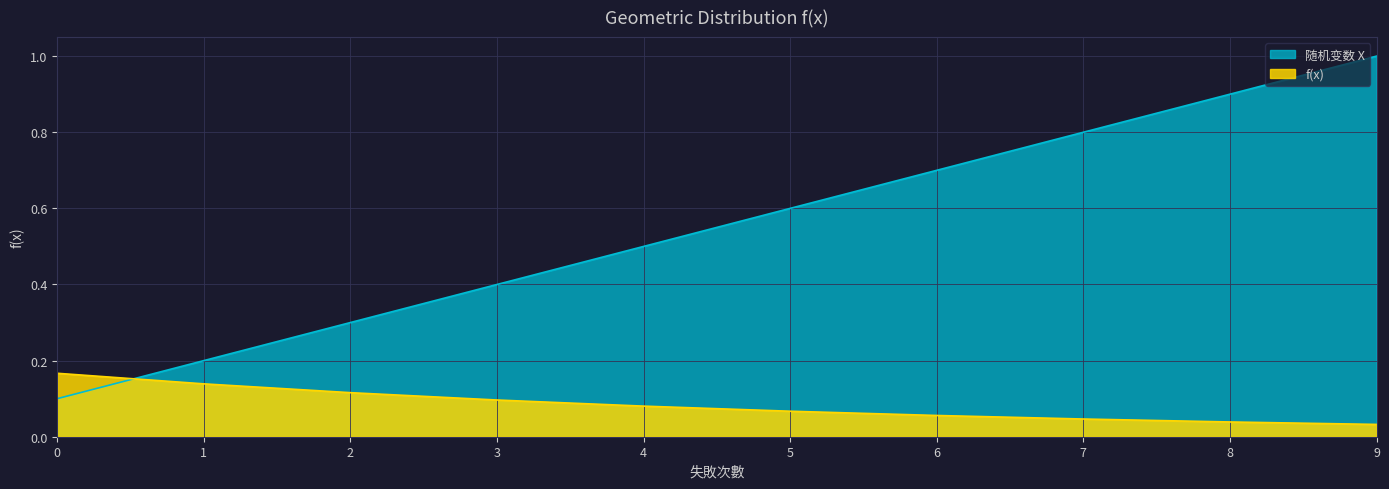

Where do 随机变数 X and f(x) first cross each other?

0 and 1